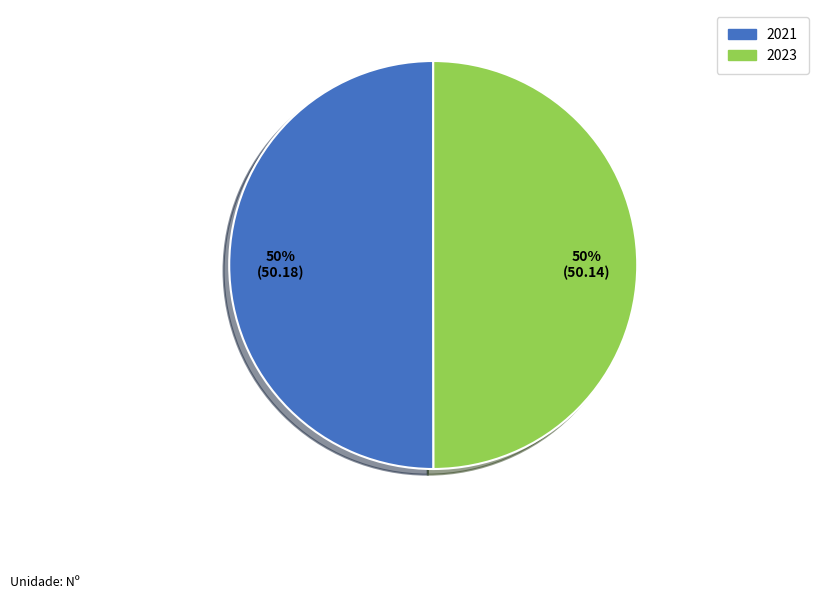

What is the ratio of the value at 2023 to the value at 2021?

1.0